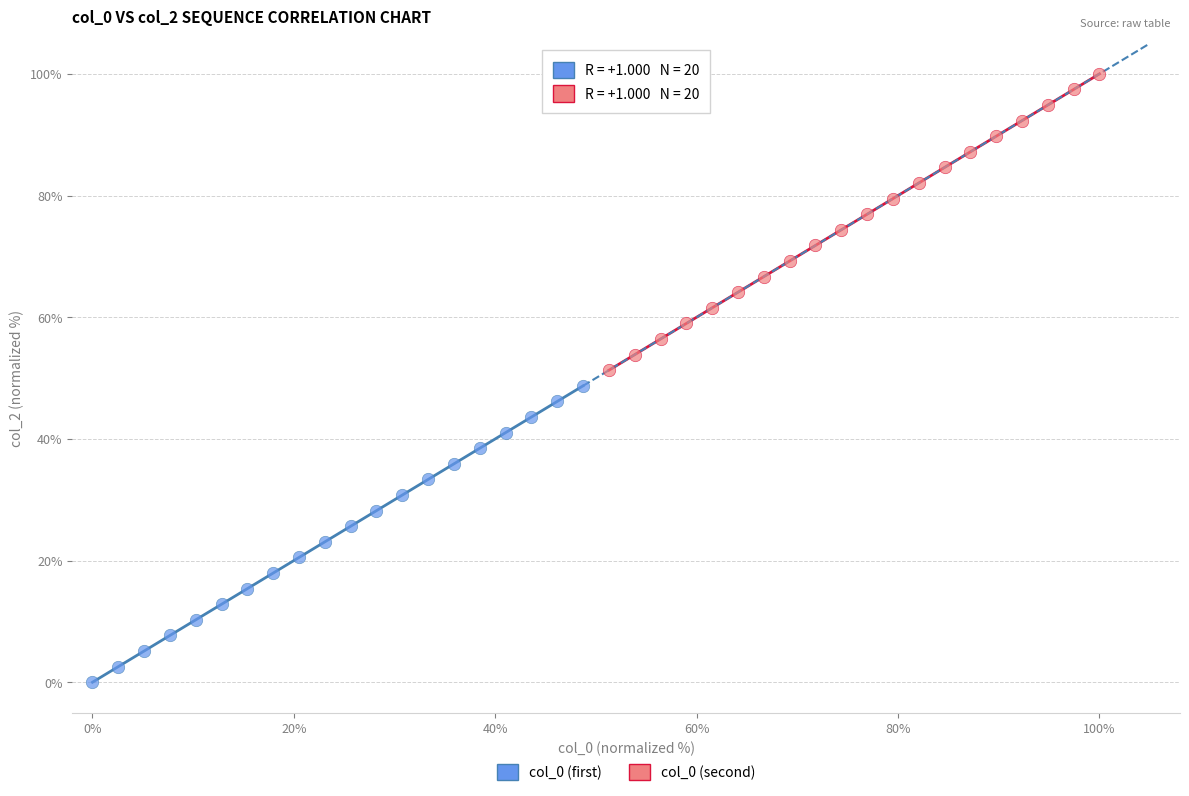

Which series reaches the maximum Y coordinate?

col_0 (second)